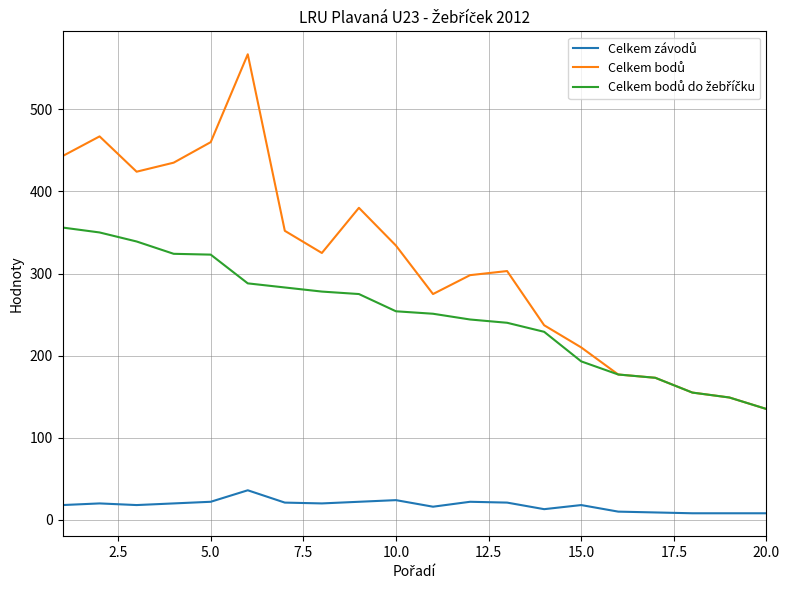

What is the minimum value shown in the chart?

8